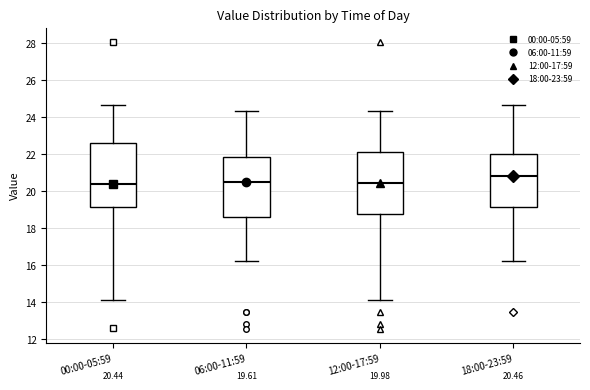

Which box has the highest median line?

18:00-23:59